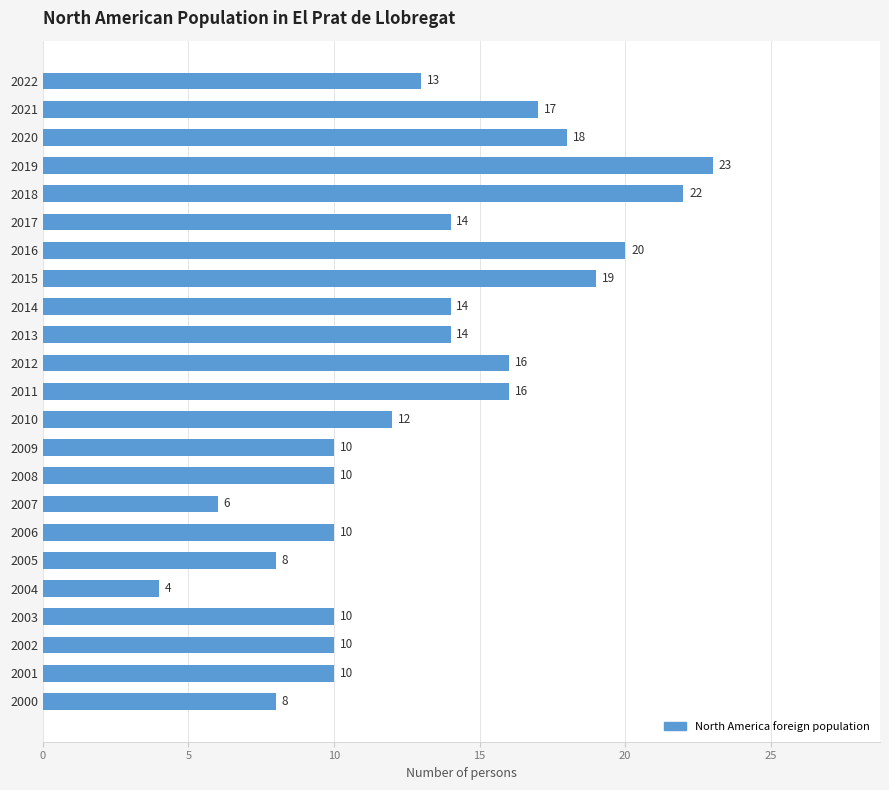

What value does the data have at 2012, to the nearest 5?

15